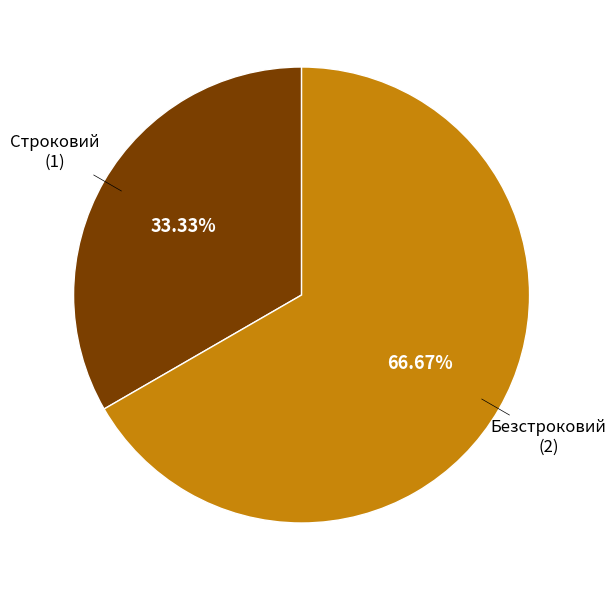

Does any single category account for the majority?

Yes